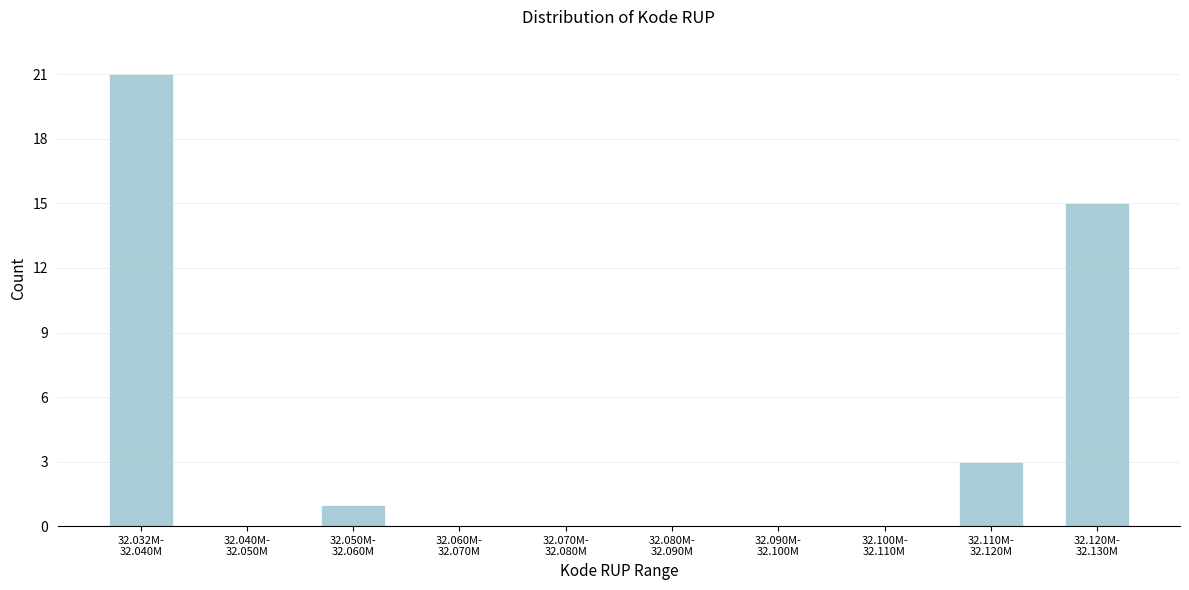

What is the sum of all values?

40